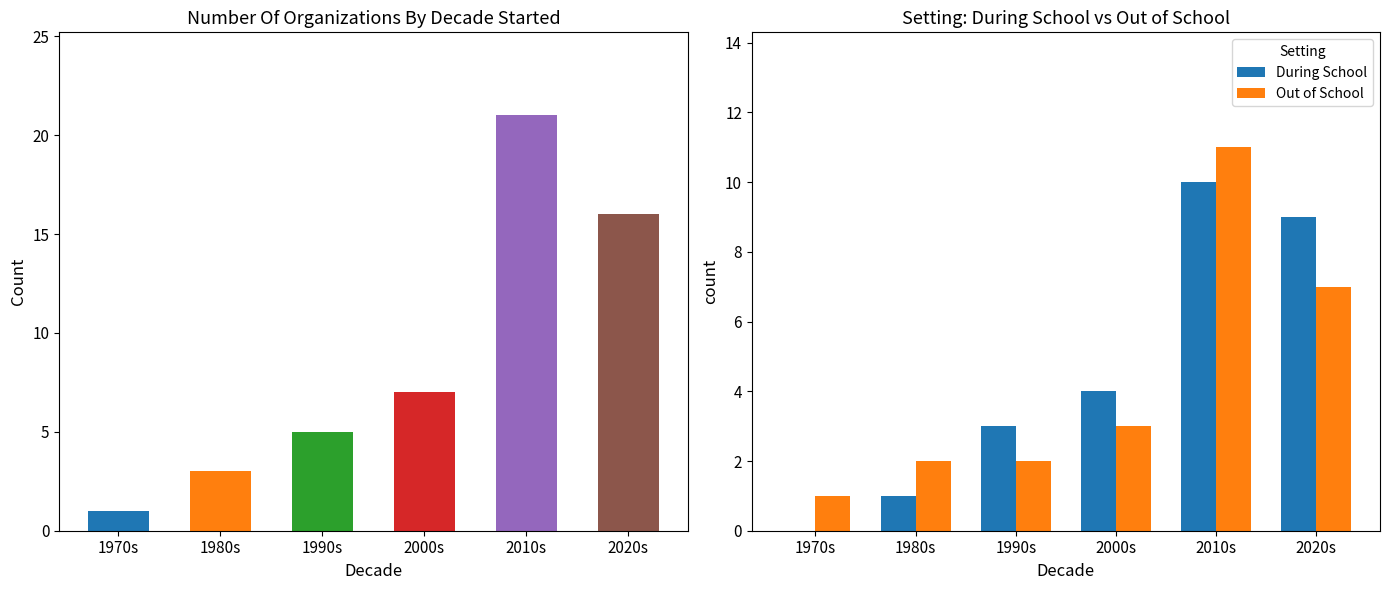

Which series has the largest total across all categories?

Total